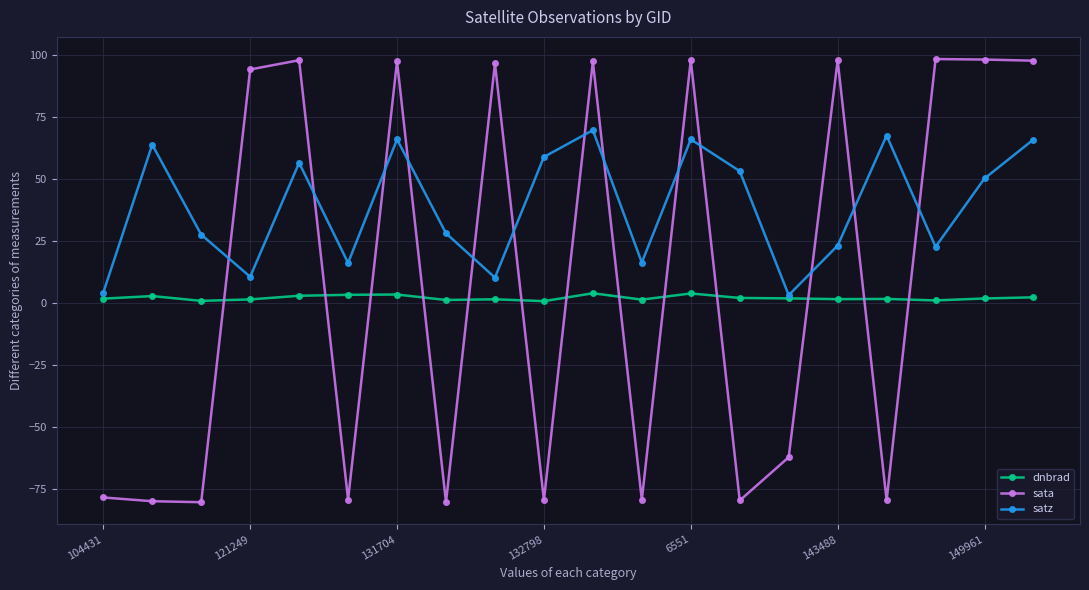

How many data points in sata are above 94?

10